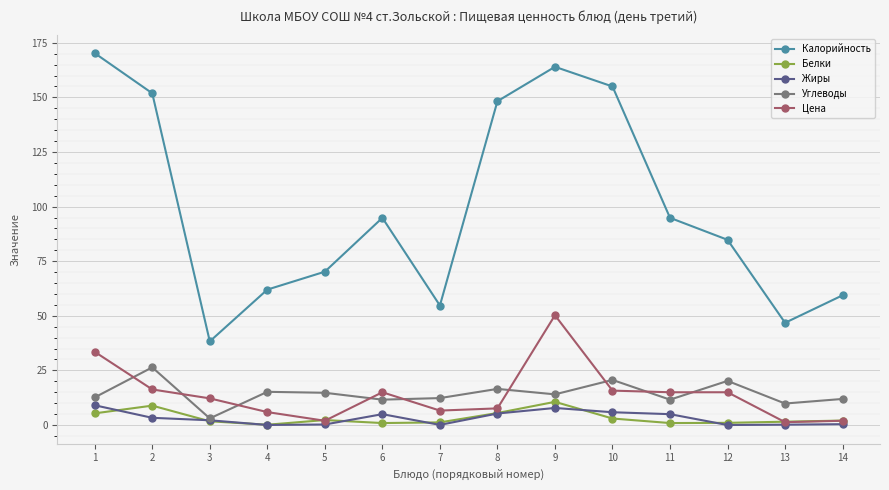

Read the Углеводы value at 11.

11.6